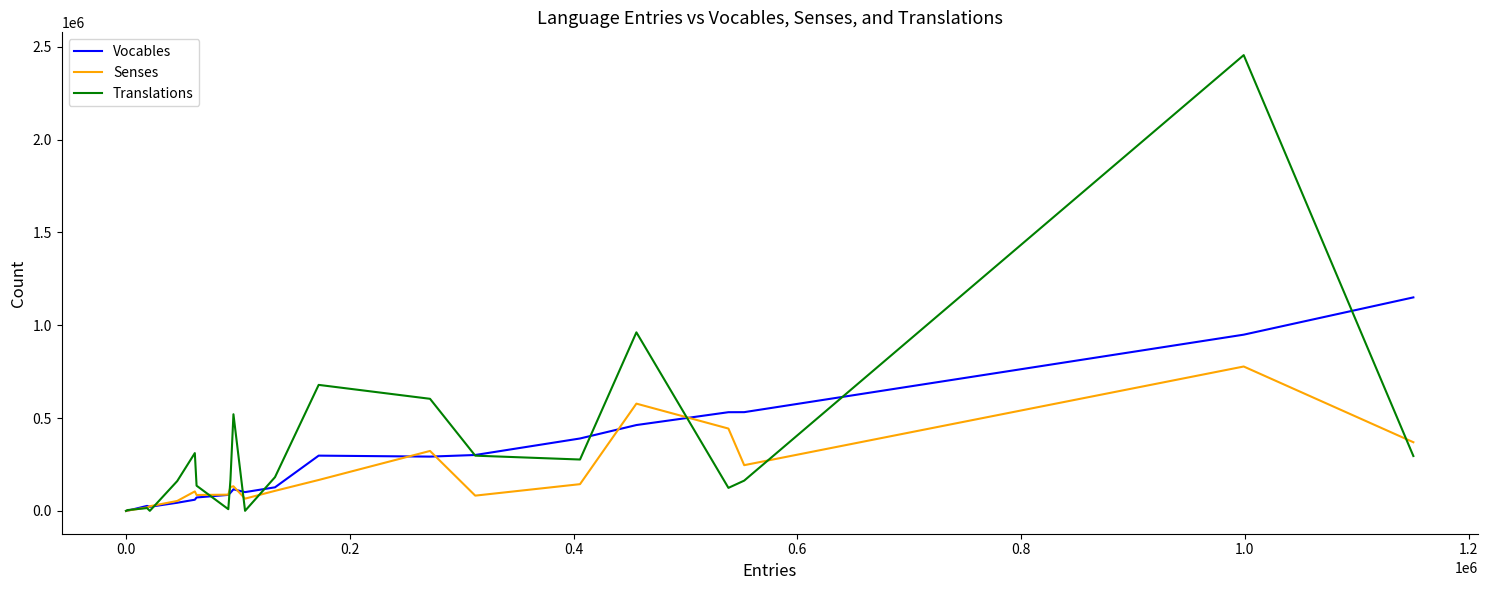

What is the maximum value for Vocables?

1149998